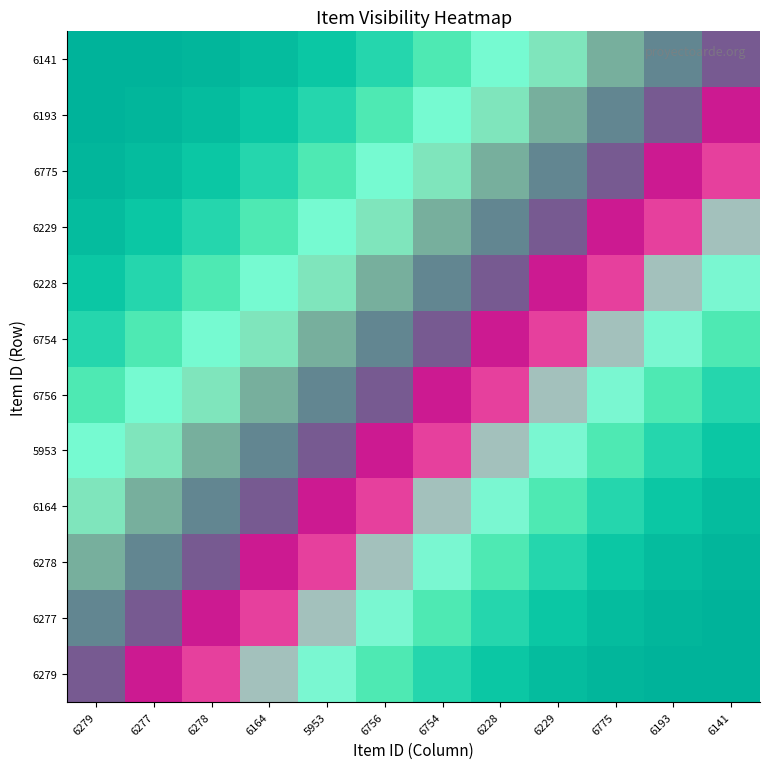

Rank the series by their maximum value, from lowest to highest.

6141, 6279, 6277, 6278, 6164, 5953, 6756, 6754, 6228, 6229, 6775, 6193